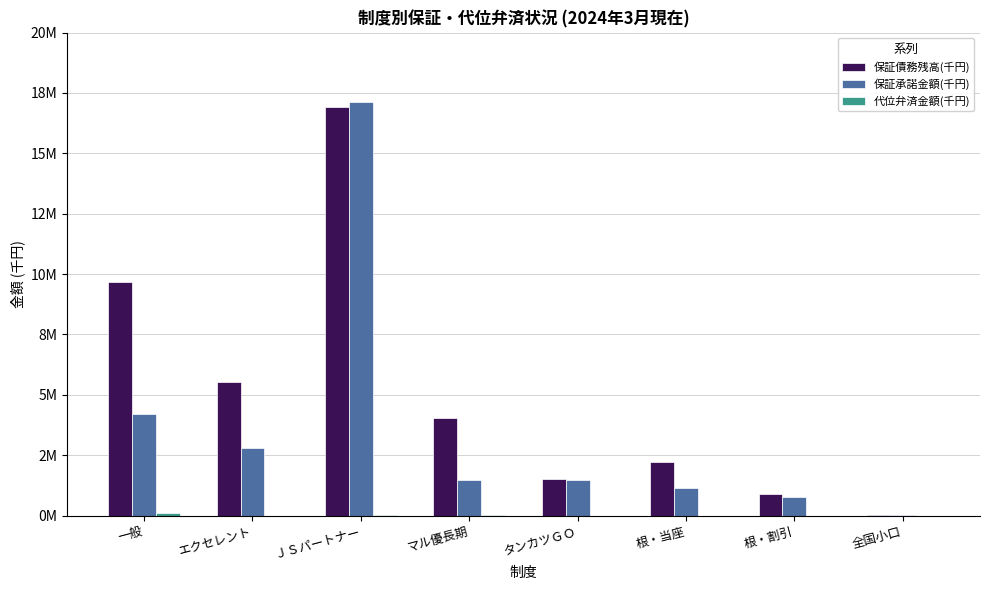

What is the maximum value shown in the chart?

17123590.0